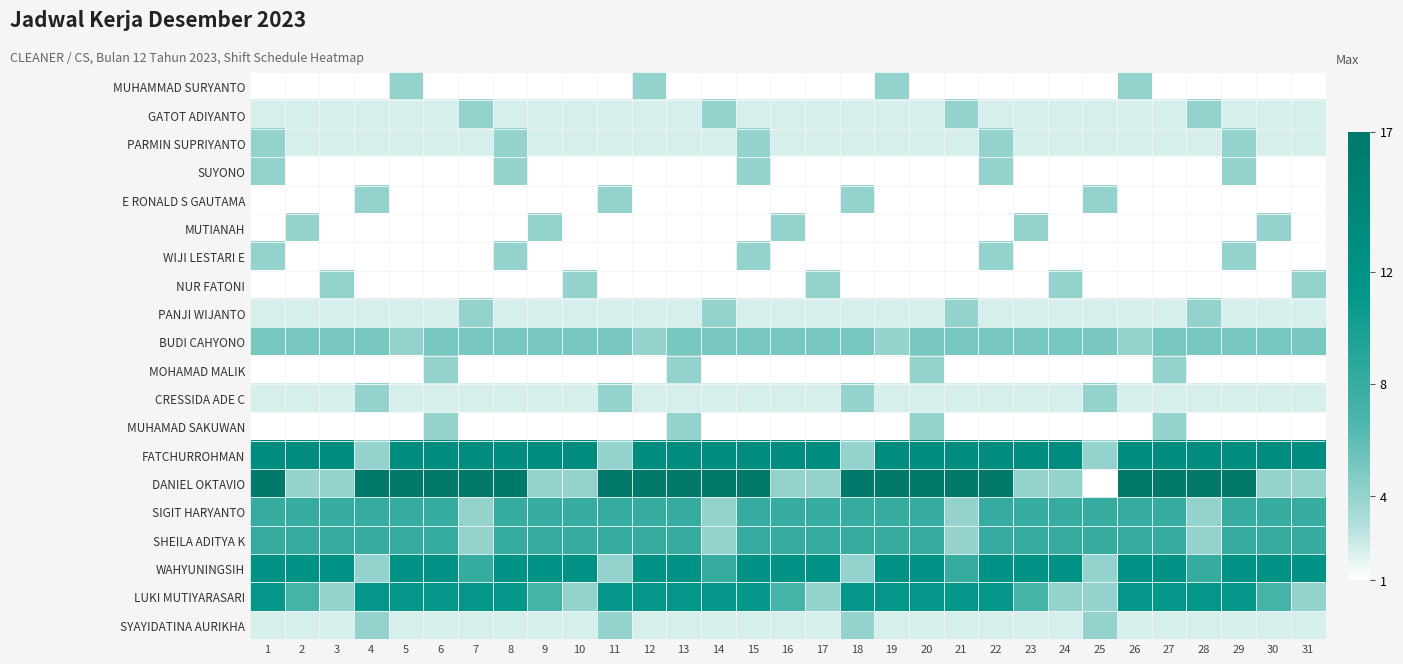

What is the difference between the highest and lowest values at 10?

12